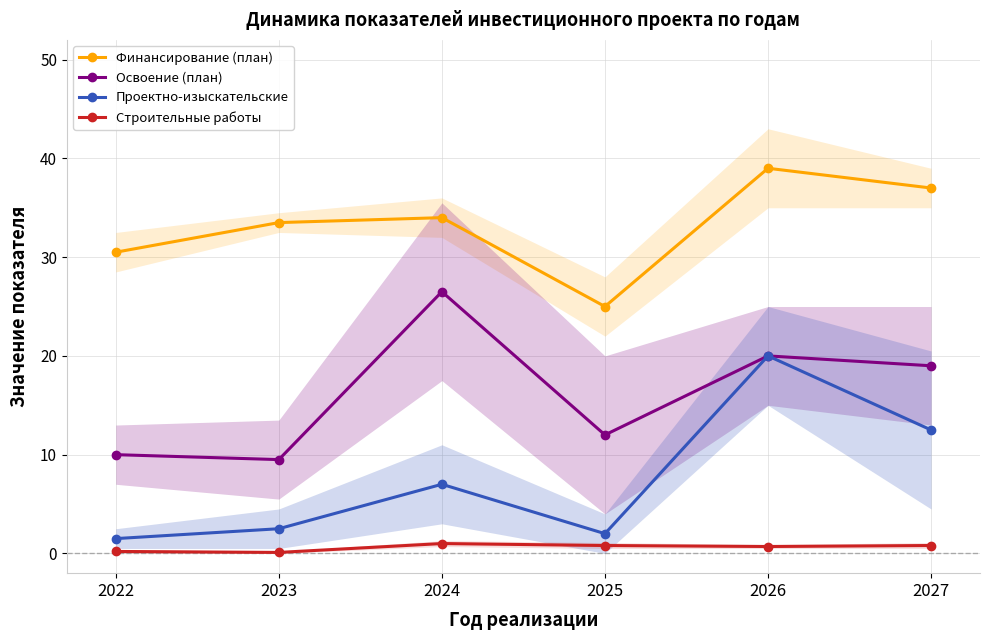

Rank the categories by Проектно-изыскательские value from highest to lowest.

2026, 2027, 2024, 2023, 2025, 2022